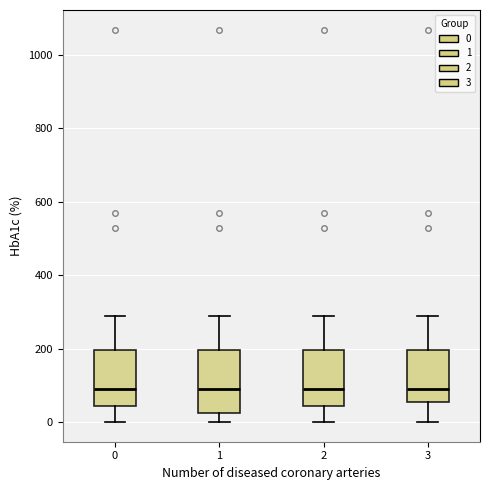

Where is the upper edge of the box at x = 1 on the y-axis? The values are not printed on the chart, so give them approximately, as read against the axis.

200